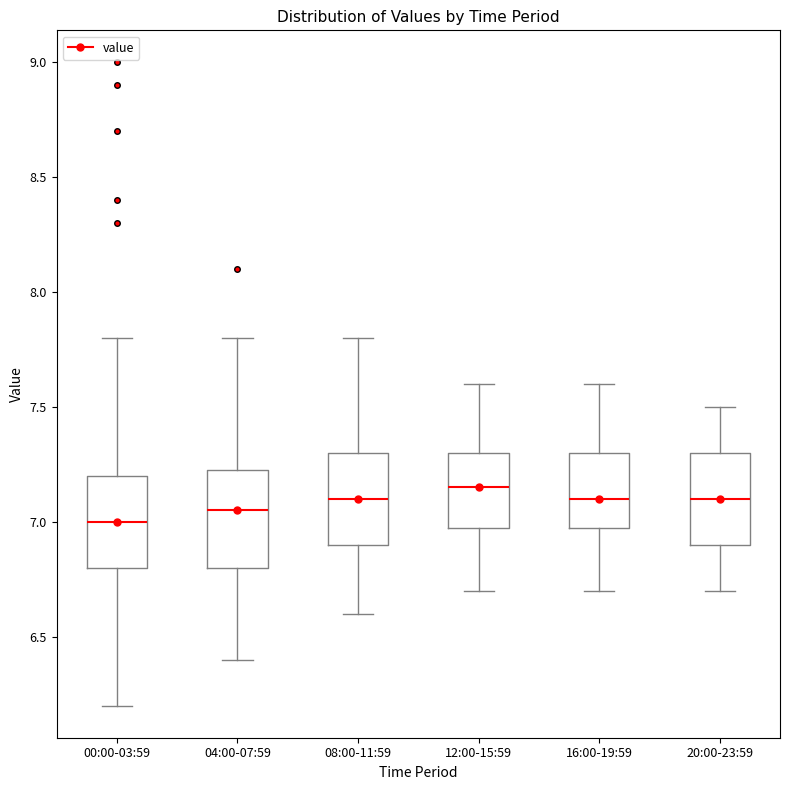

Which box's median line is the highest?

12:00-15:59